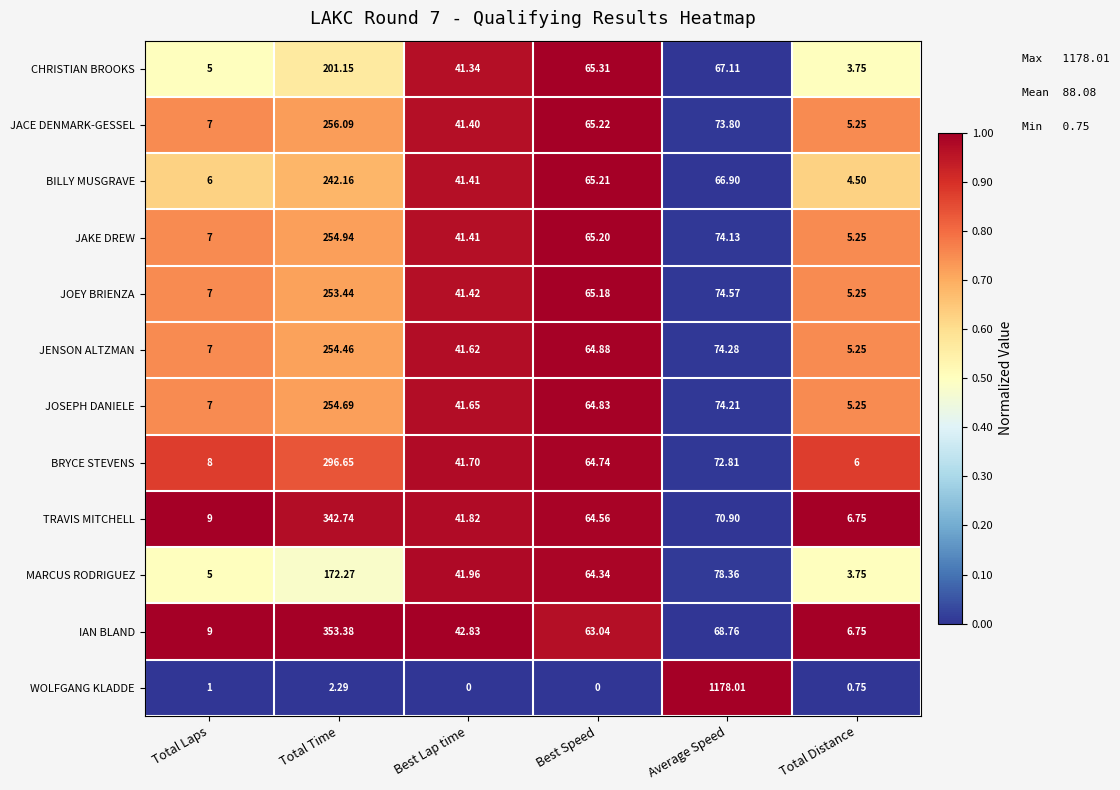

Which series changed the most between Best Speed and Total Distance?

CHRISTIAN BROOKS